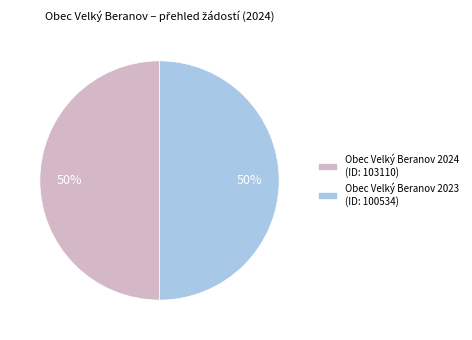

To the nearest percent, what is the average slice percentage?

50%